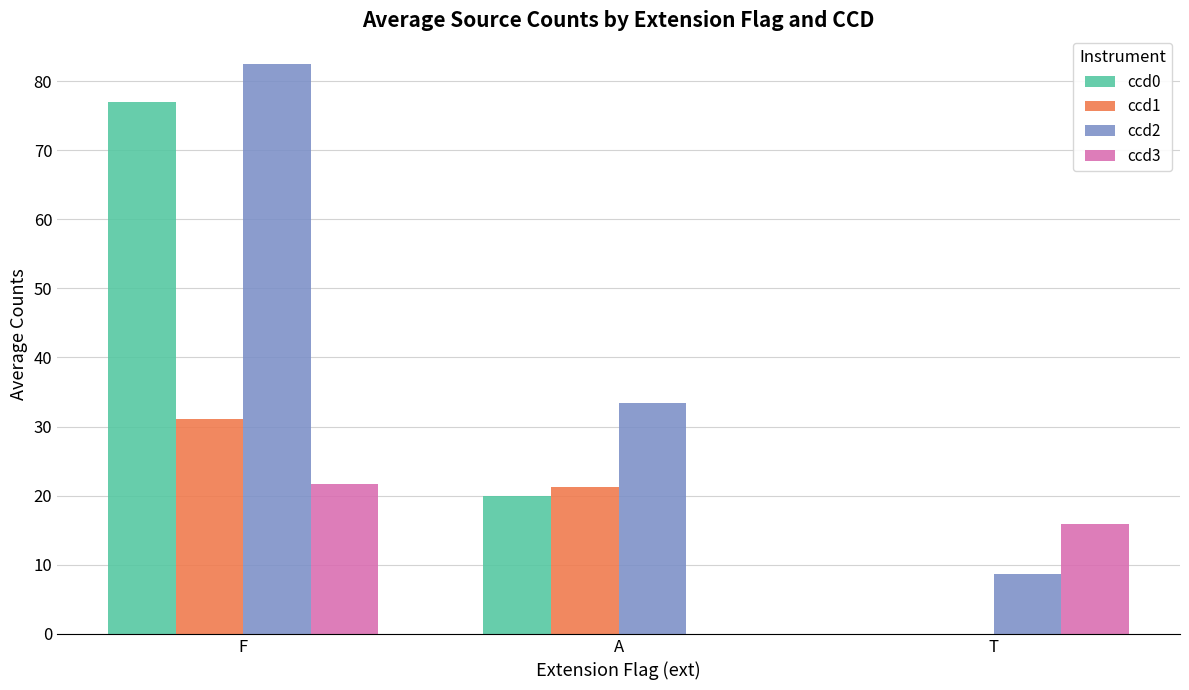

What is the maximum value for ccd0?

77.0